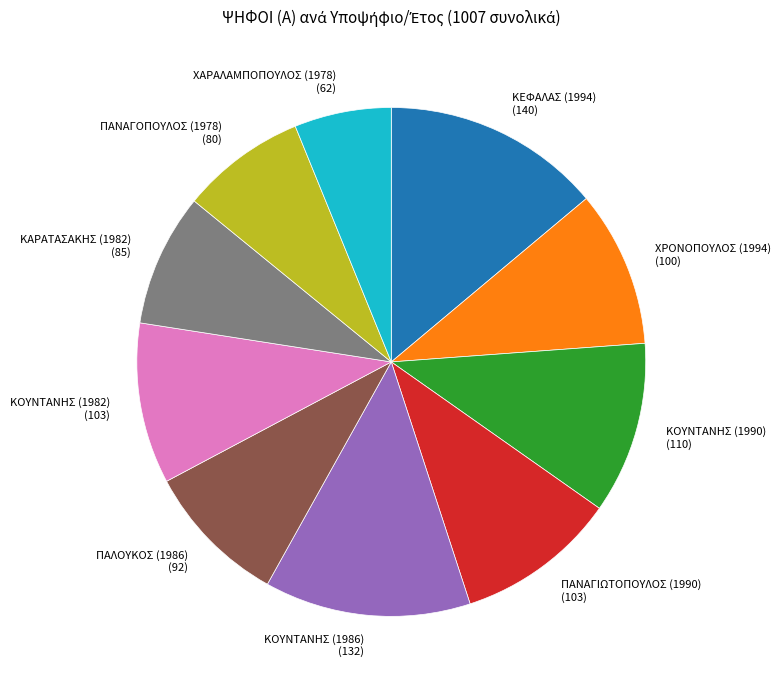

Is it true that ΠΑΝΑΓΙΩΤΟΠΟΥΛΟΣ (1990) is 10% of the pie?

True